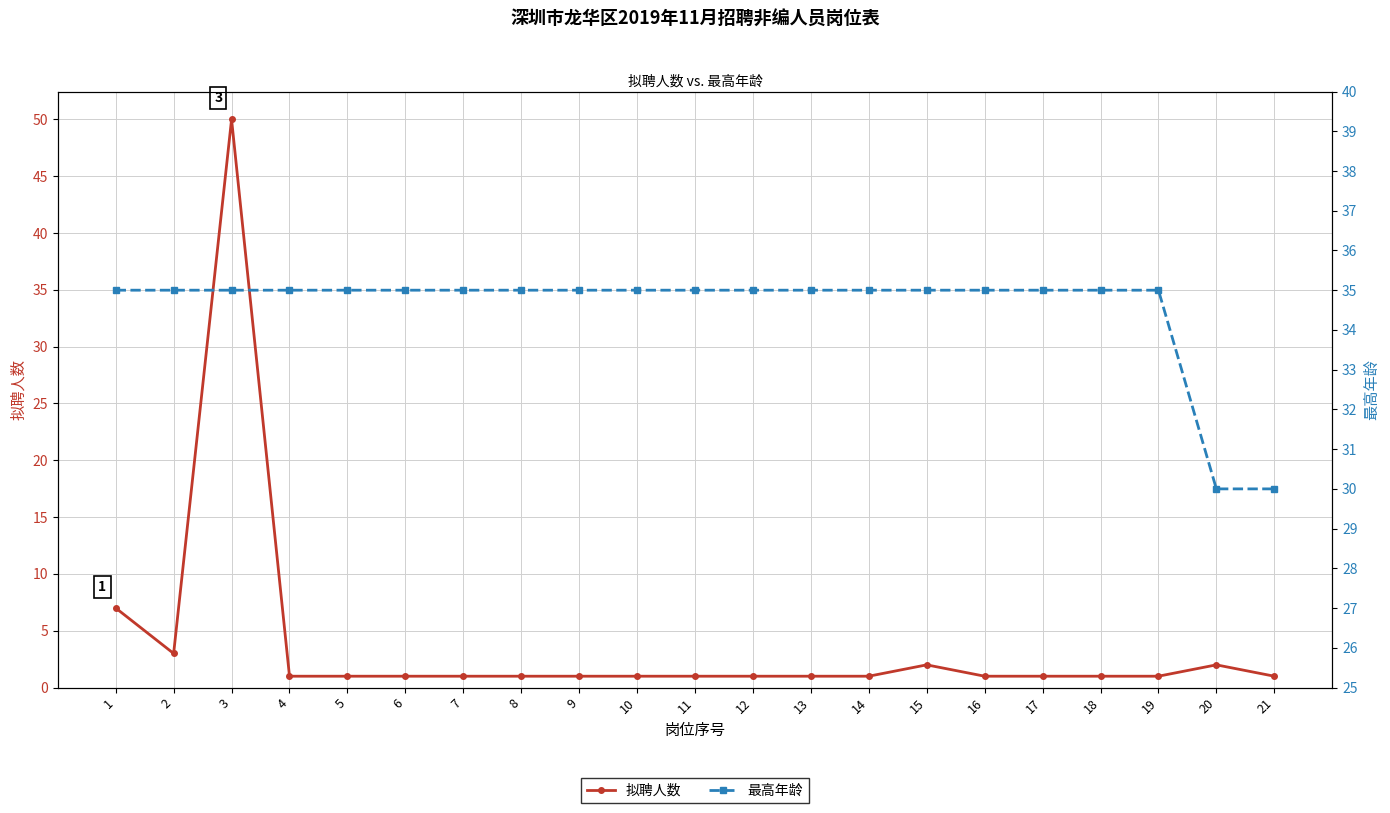

List the series in order of their overall mean, lowest first.

拟聘人数, 最高年龄